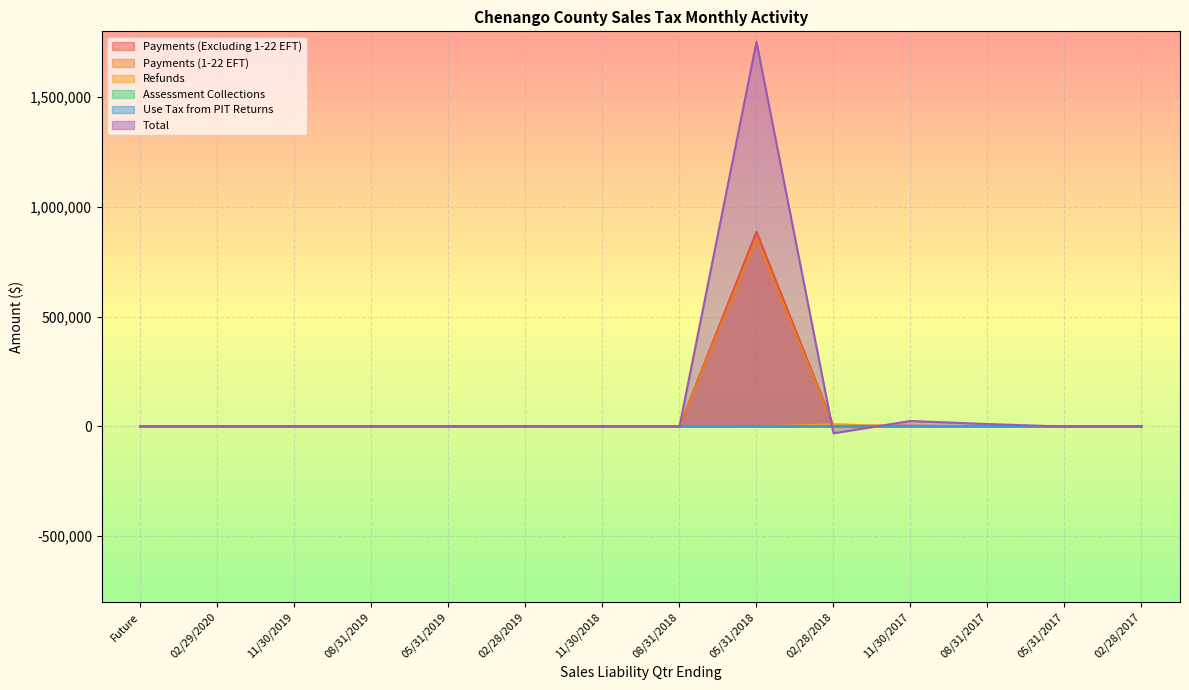

What is the lowest value of the Refunds series?

-1044.7